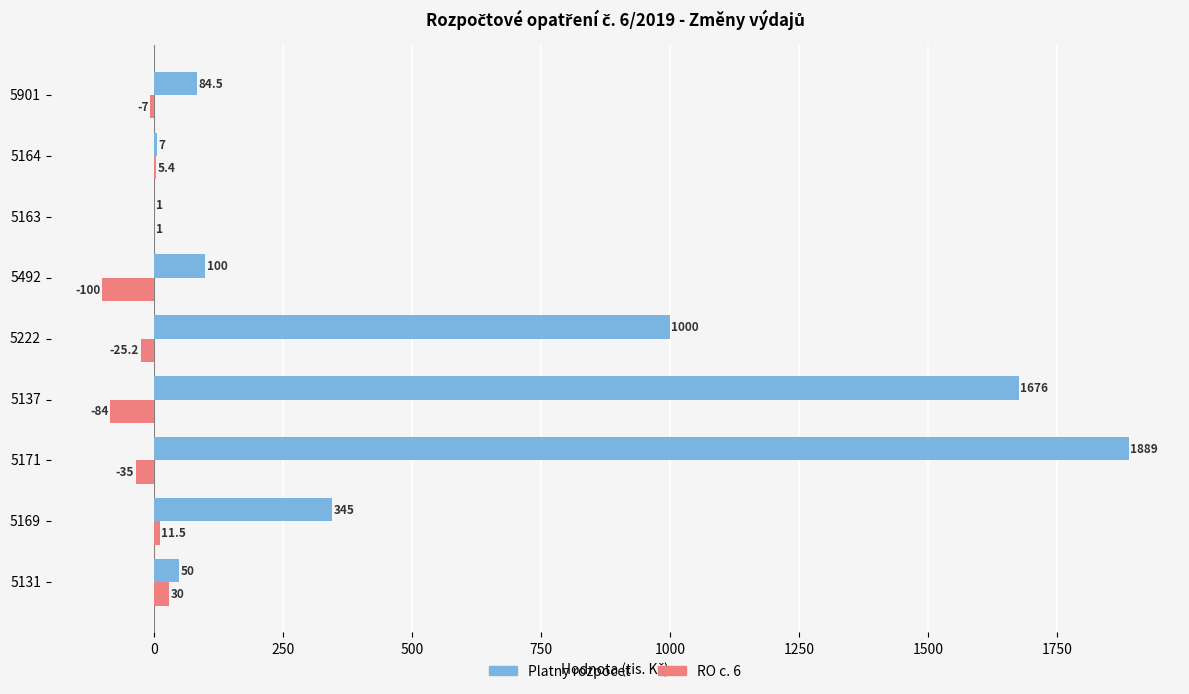

The value of Platny rozpocet at 5222 is 357.0. True or false?

False